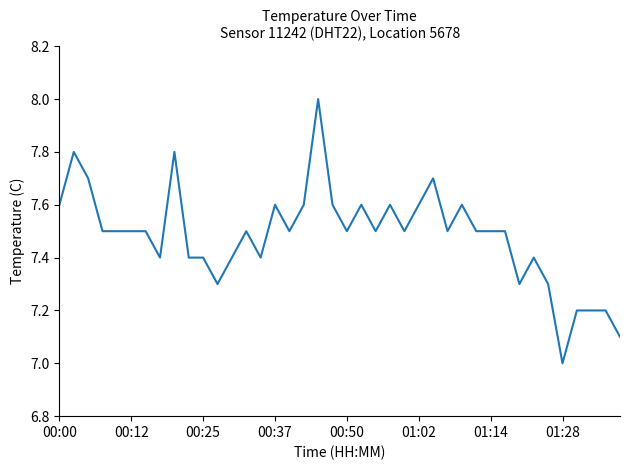

What is the maximum value shown in the chart?

8.0